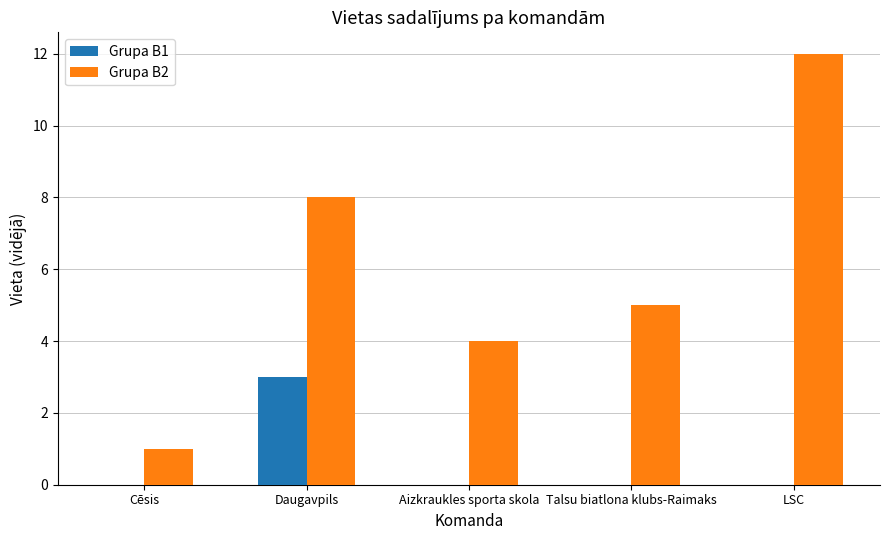

What are all the series names shown in the legend?

Grupa B1, Grupa B2